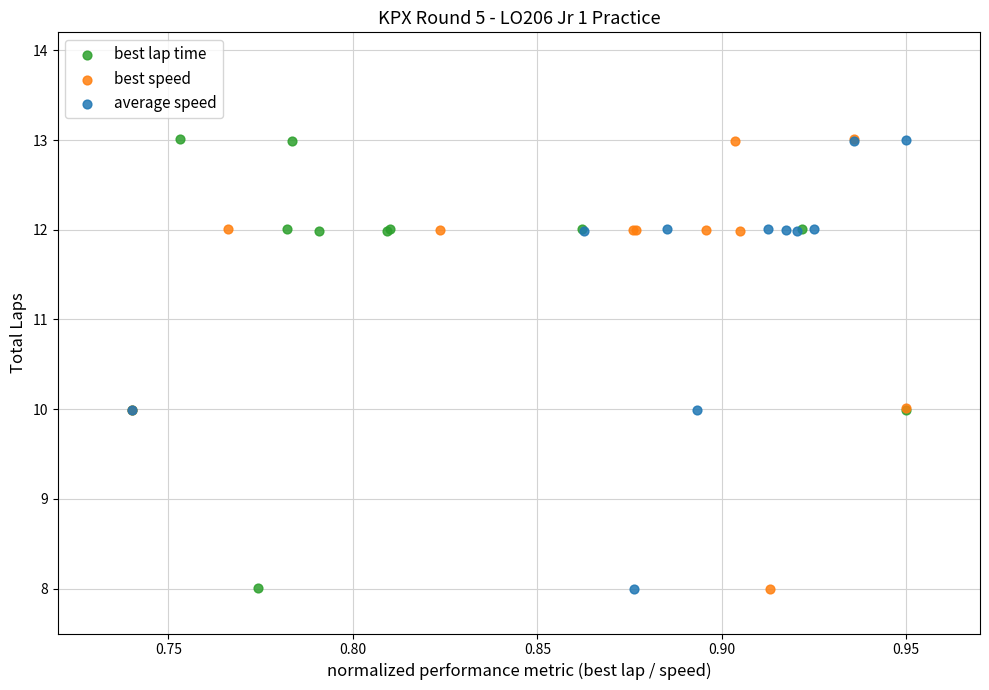

Which series has the largest Y range (max minus min)?

best speed